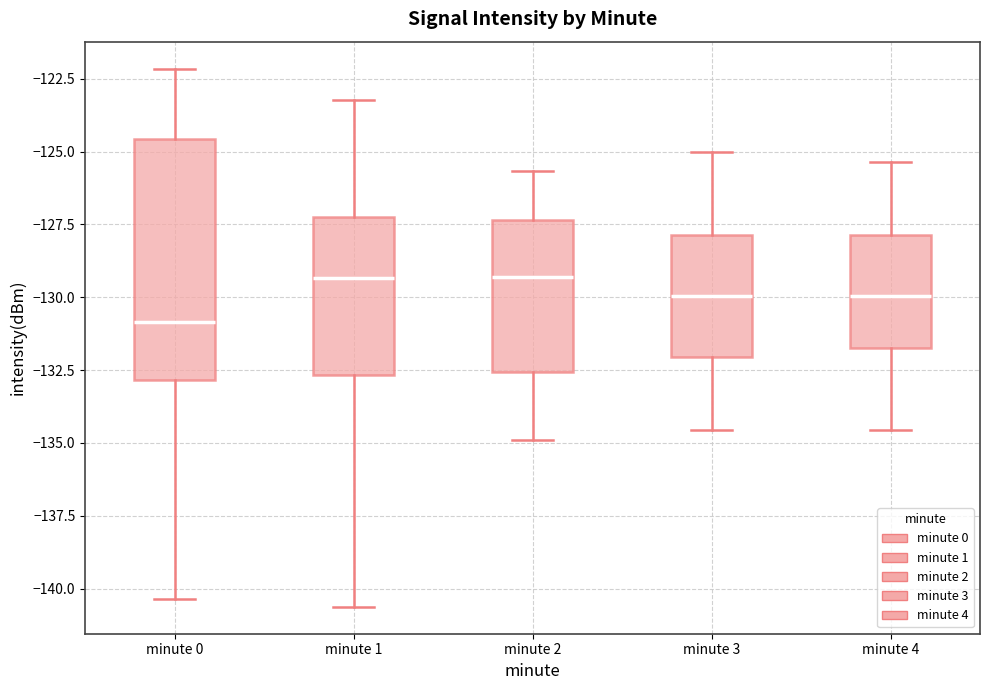

Which box is the tallest, from its lower edge to its upper edge?

minute 0